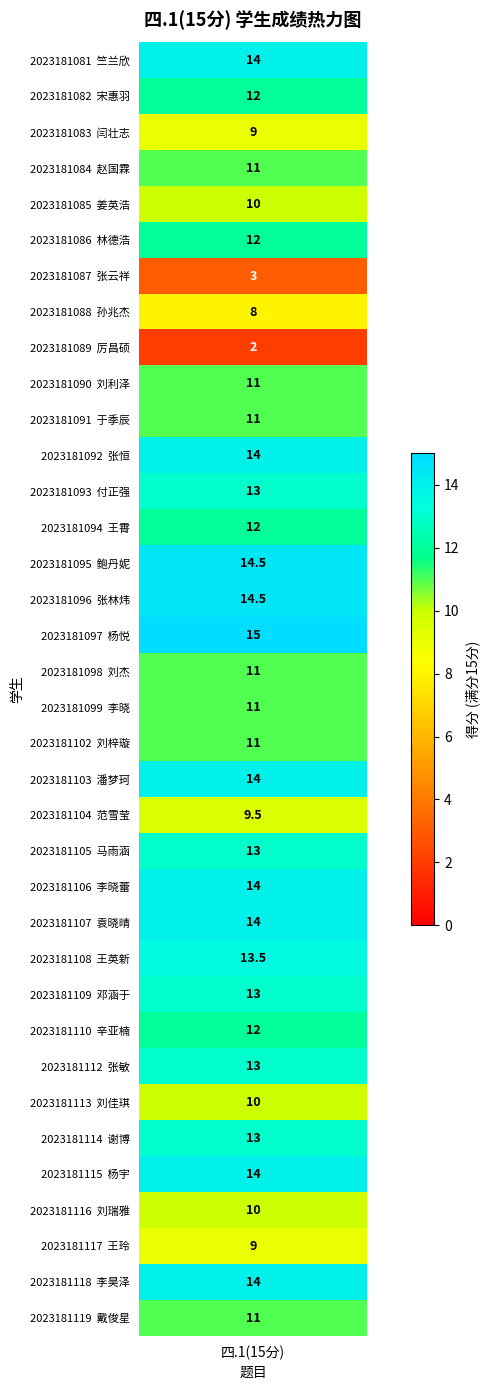

The chart shows a value of 5.1 at 2023181088. True or false?

False